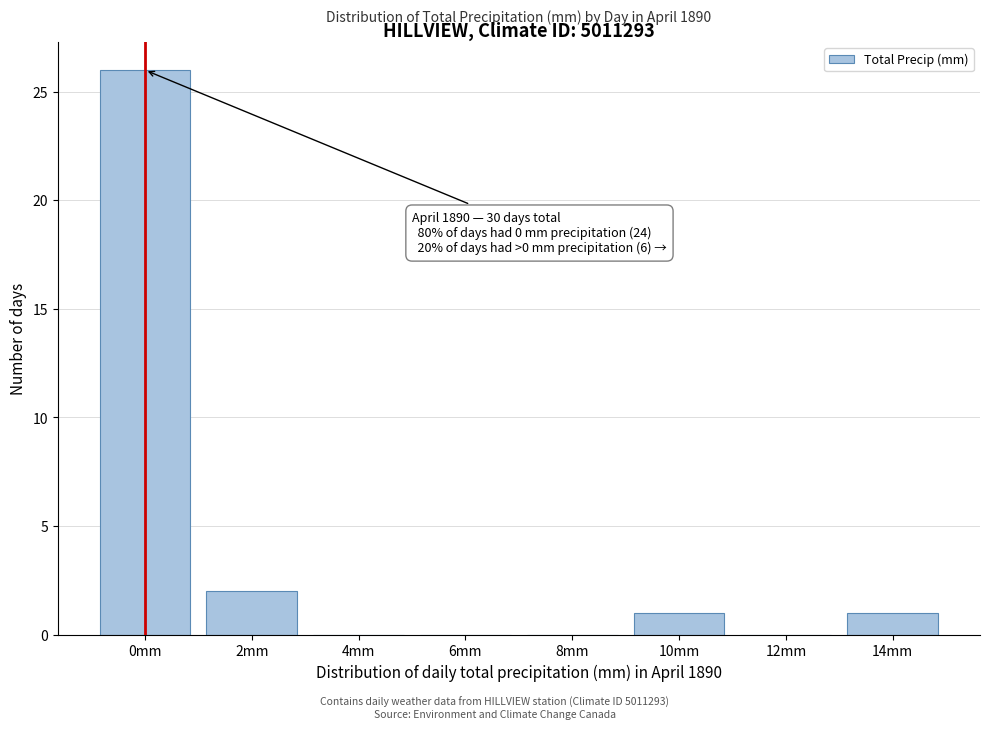

Reading right to left, list all the values displayed in this chart.

14mm=1	12mm=0	10mm=1	8mm=0	6mm=0	4mm=0	2mm=2	0mm=26